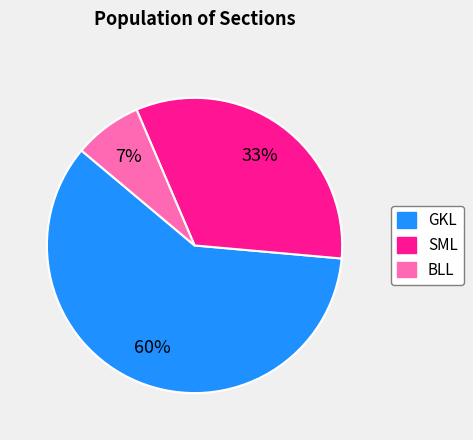

To the nearest percent, what is the combined percentage of BLL and SML?

40%